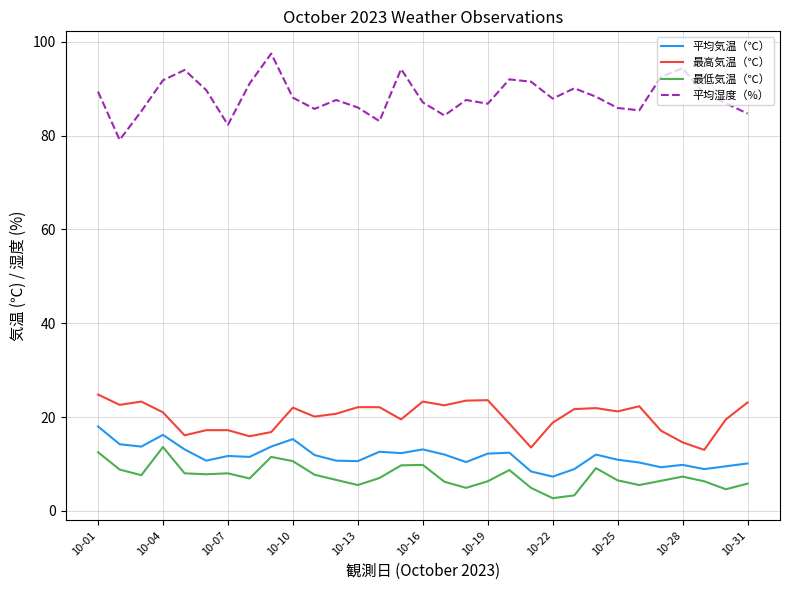

True or false: 平均湿度（%） and 平均気温（℃） cross at least once.

False